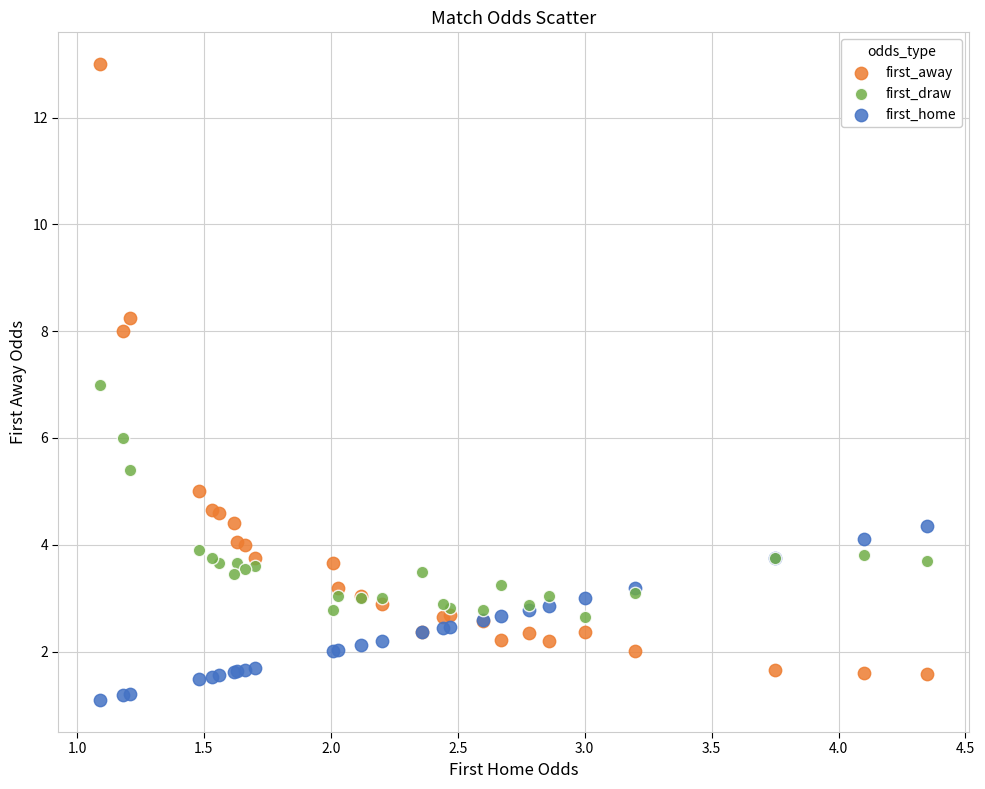

Which series contains the highest Y value?

first_away